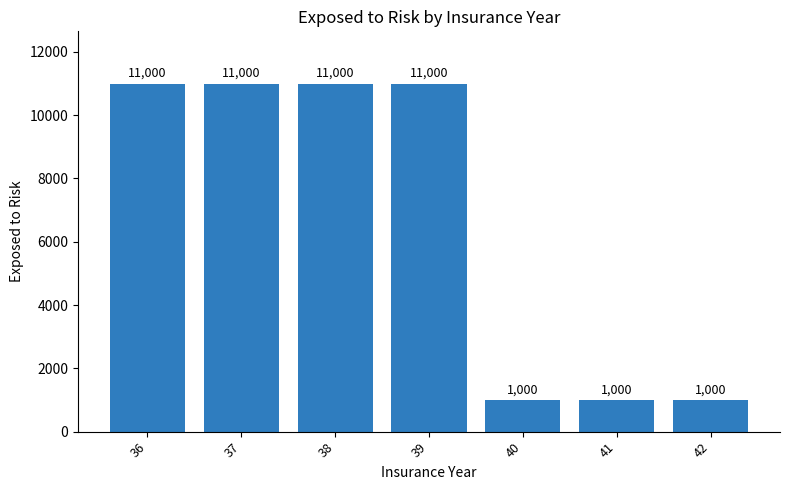

What is the value of the 3rd bar from the left?

11000